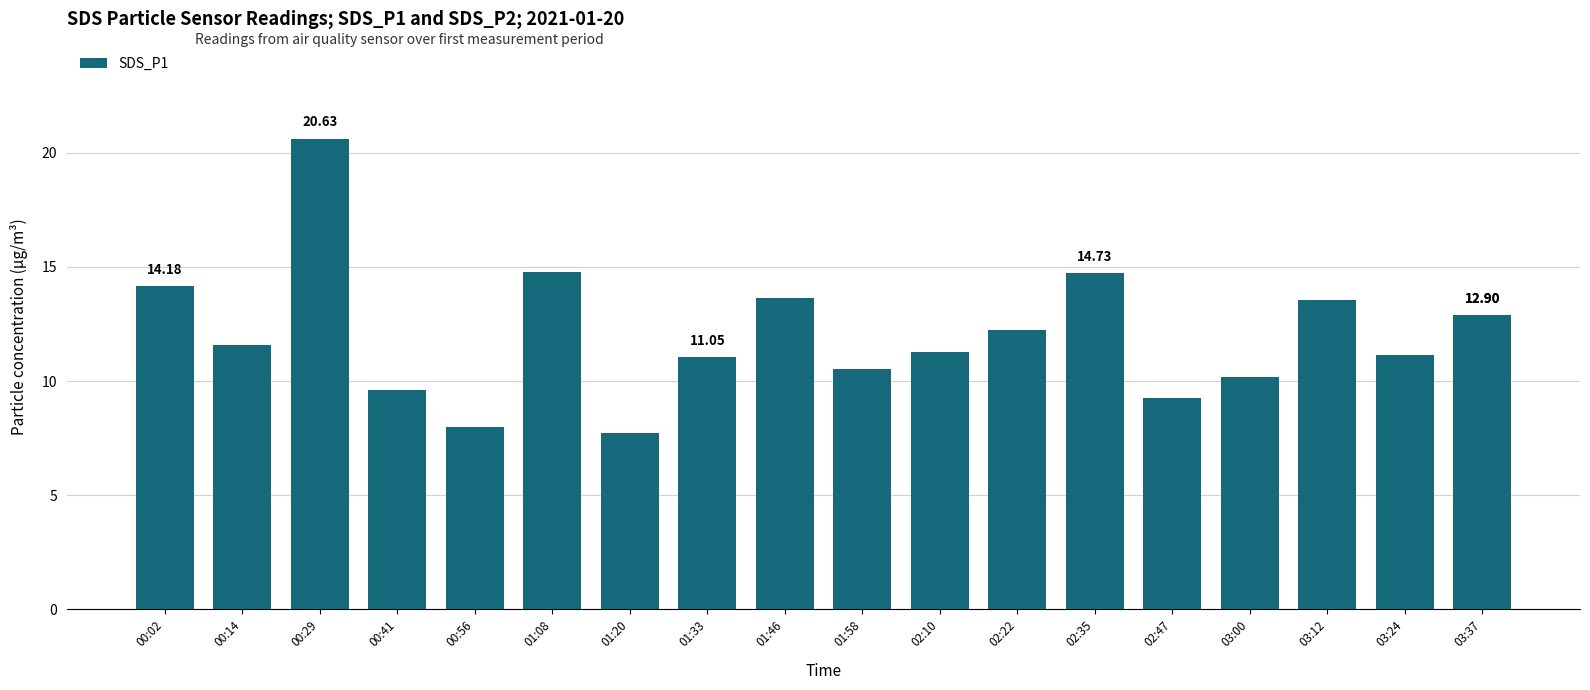

True or false: the data shows 19.2 at 00:02.

False